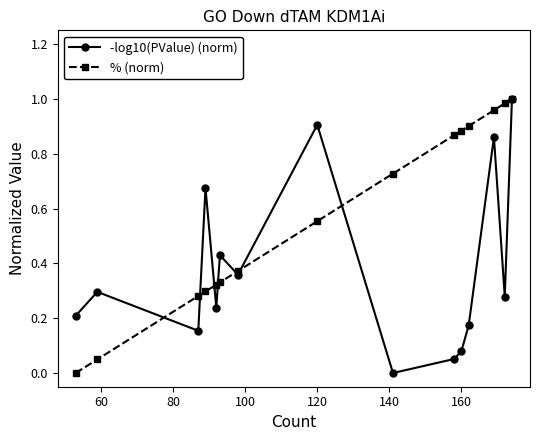

In -log10(PValue) (norm), how many points are higher than both neighbors (excluding endpoints)?

5